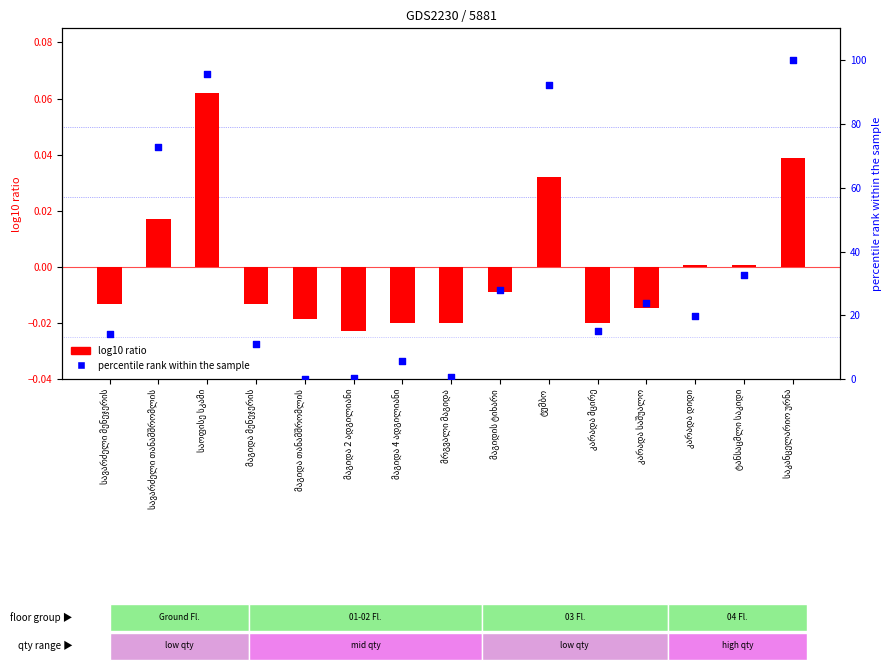

Which series has the largest Y range (max minus min)?

percentile rank within the sample